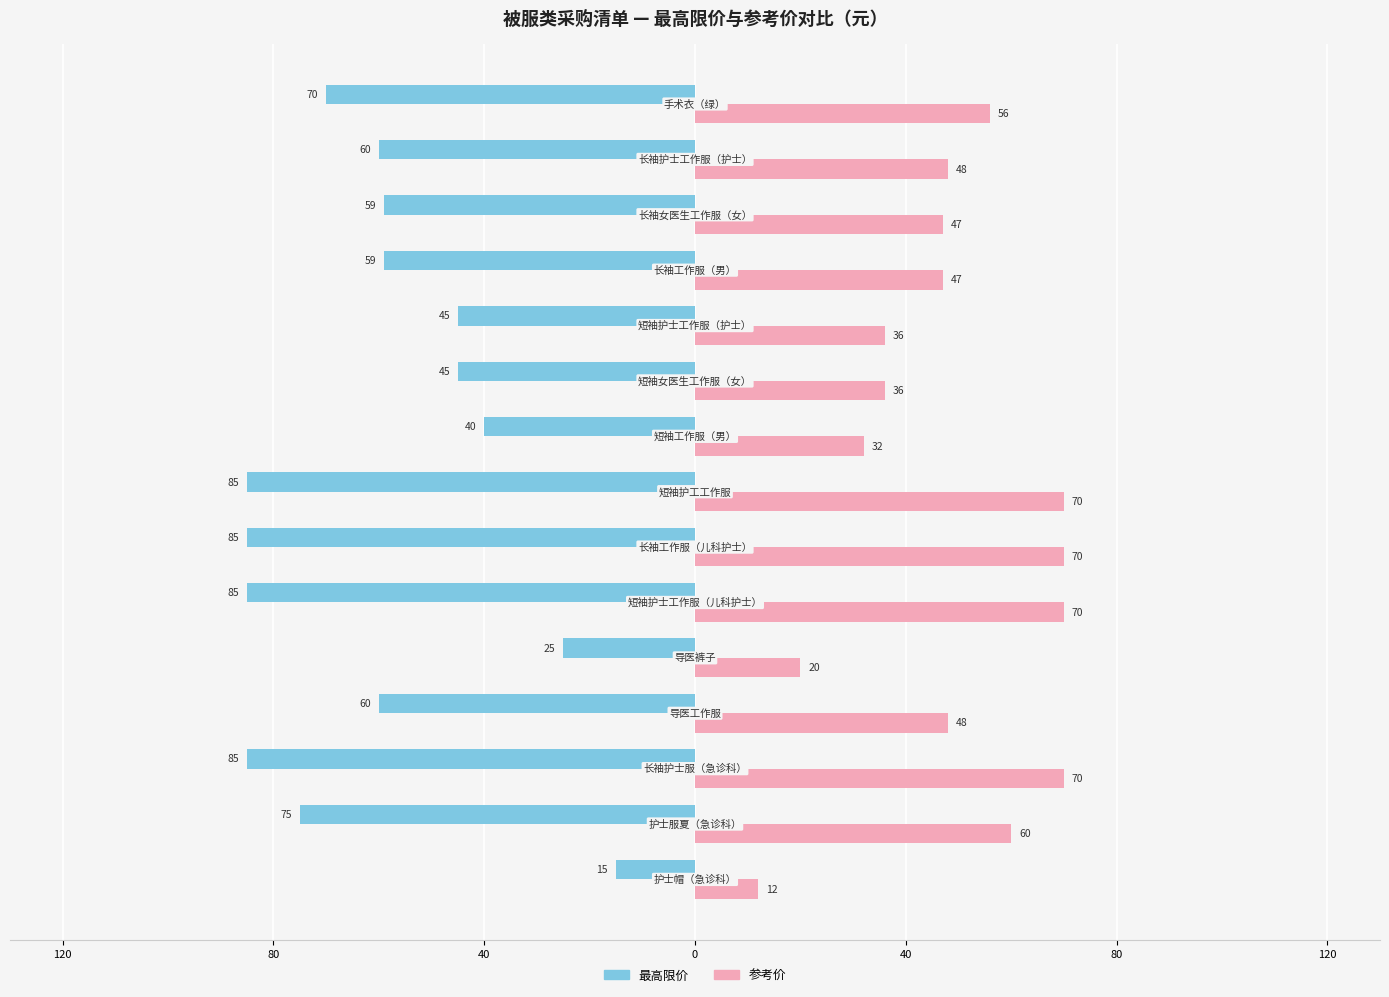

What are all the series names shown in the legend?

最高限价, 参考价